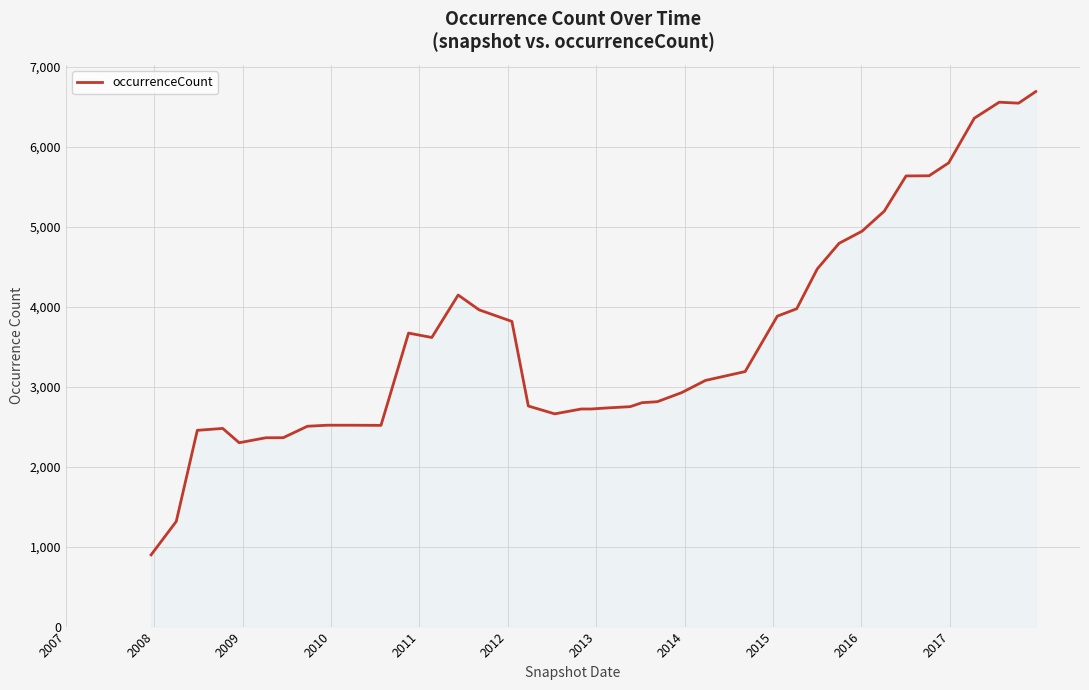

What is the greatest value displayed?

6690